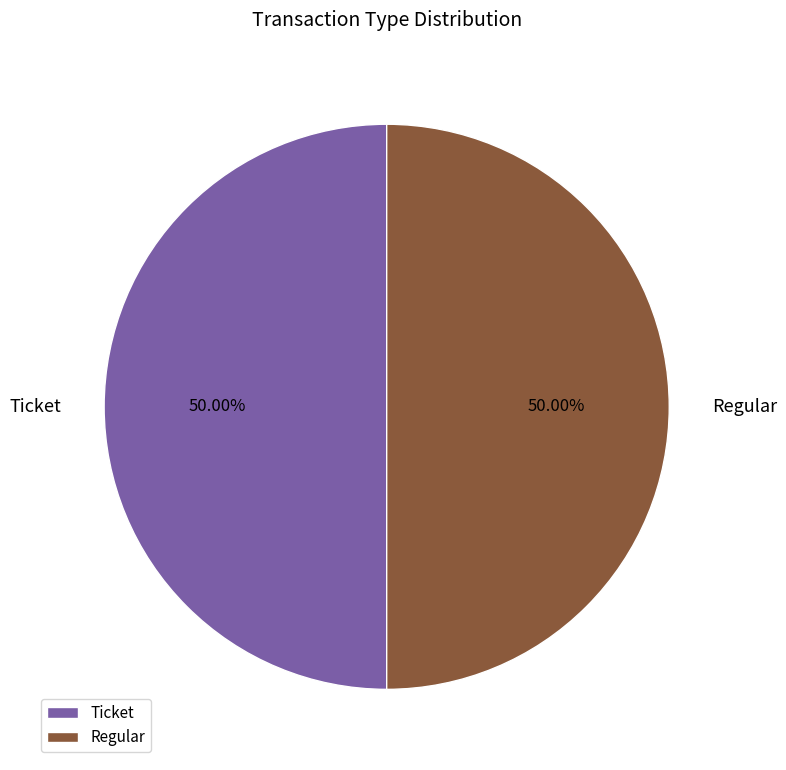

Approximately how many times larger is the value at Regular compared to Ticket?

1.0